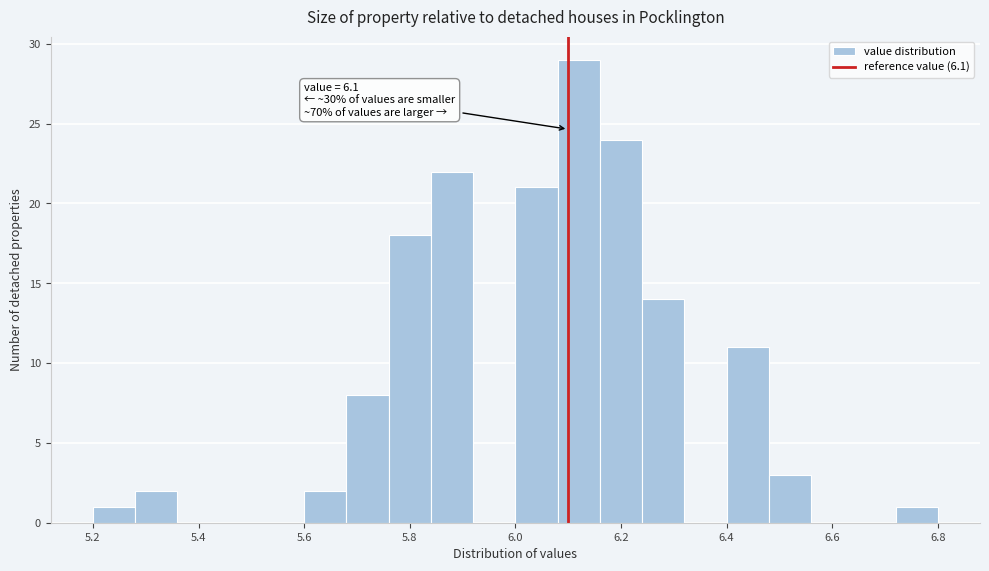

Which range on the x-axis has the tallest bar?

6.08 to 6.16